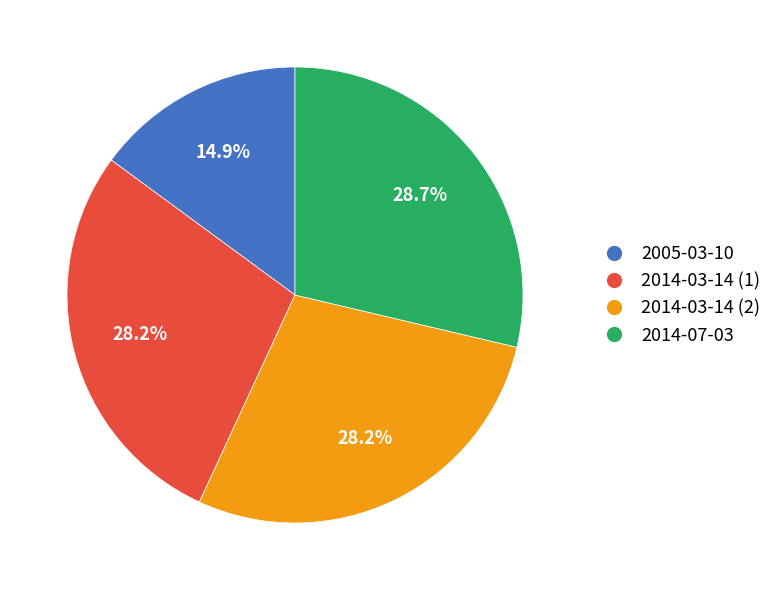

Does 2014-03-14 (2) account for over 50% of the chart?

No